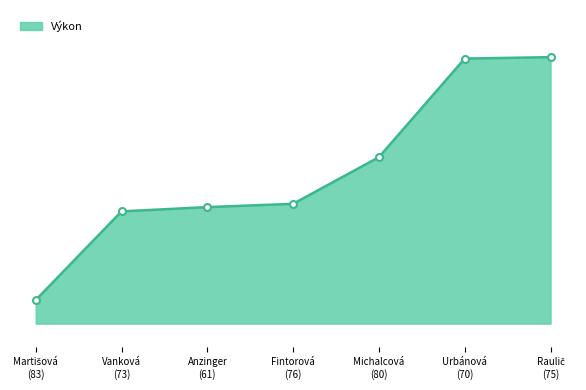

Is this an area chart (filled region under the line)?

Yes